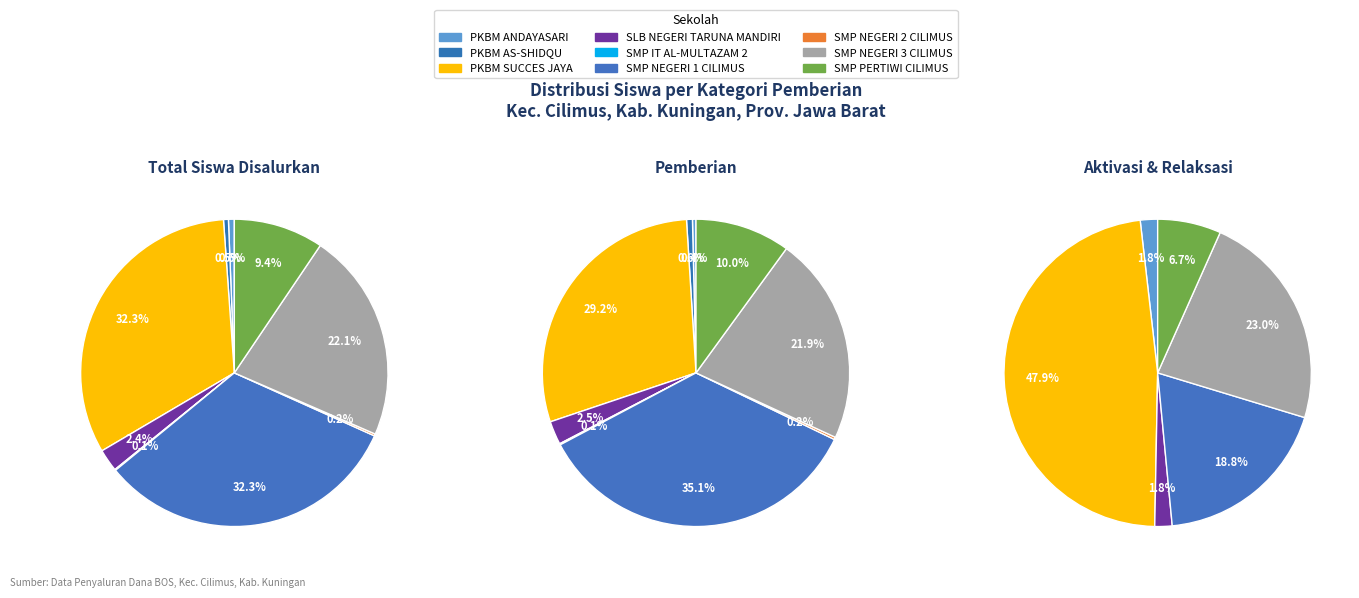

Is there a majority slice in this chart?

No